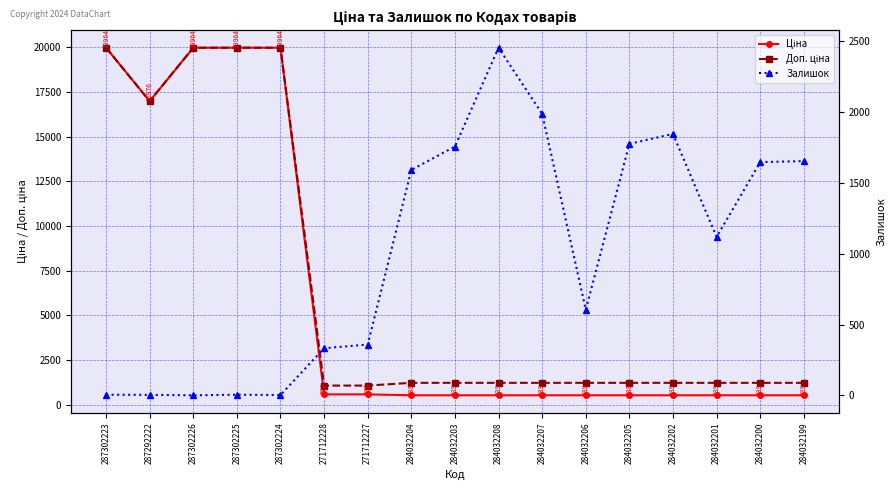

Between 271712228 and 284032206, which series saw the biggest shift?

Залишок